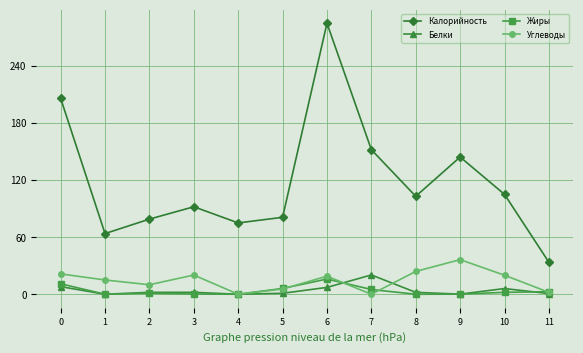

At which label is Углеводы closest to 18?

6